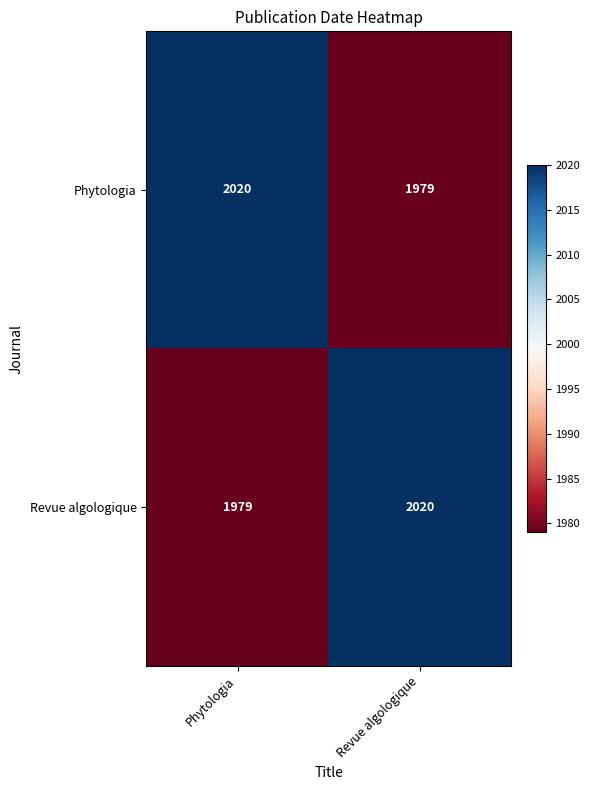

What is the spread (max minus min) of values at Revue algologique?

41